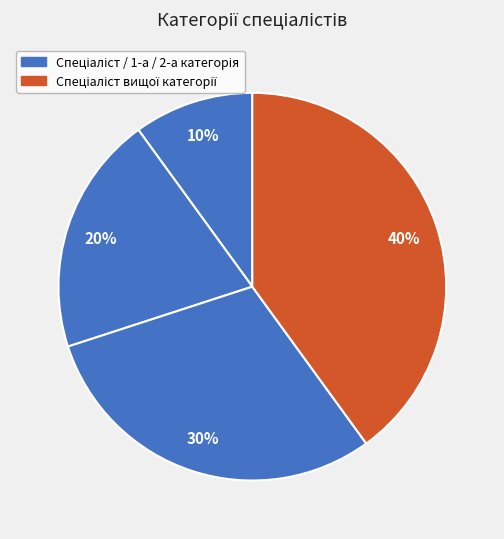

Count the number of slices in the pie.

4